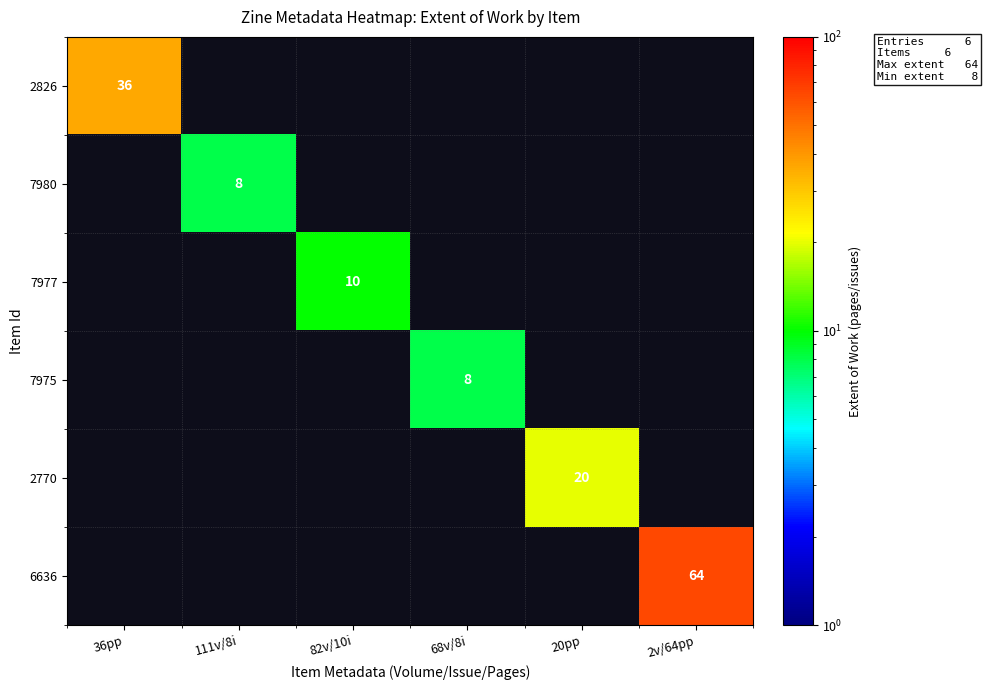

How many distinct data groups are displayed?

6